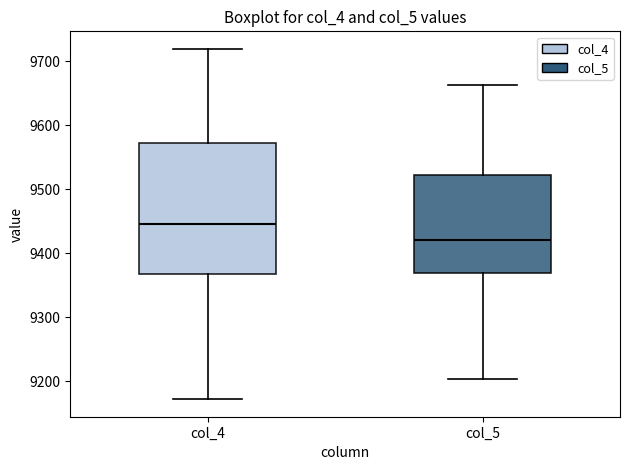

Reading left to right, read every box against the y-axis: the position of its median line, the range the box covers, and the ends of its whiskers. The values are not printed on the chart, so give them approximately, as read against the axis.

col_4: median 9450, box 9370 to 9570, whiskers 9170 to 9720
col_5: median 9420, box 9370 to 9520, whiskers 9200 to 9660